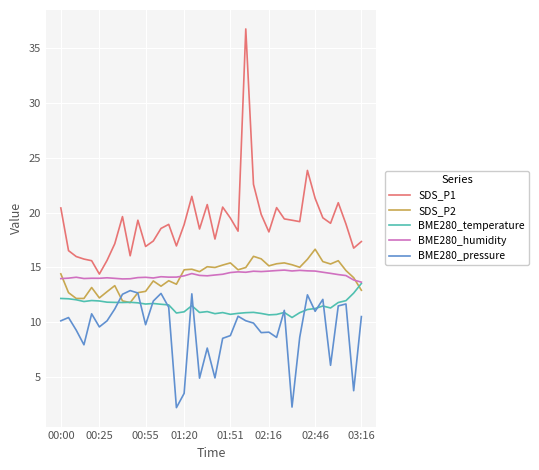

True or false: BME280_pressure and BME280_humidity intersect in this chart.

False